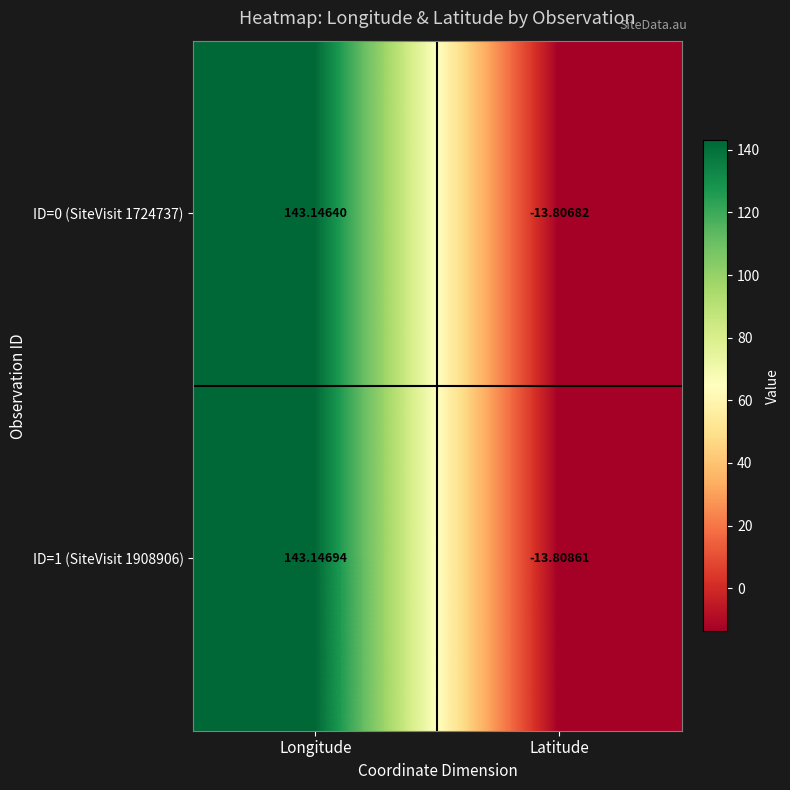

What is the total value across all series at Longitude?

286.3